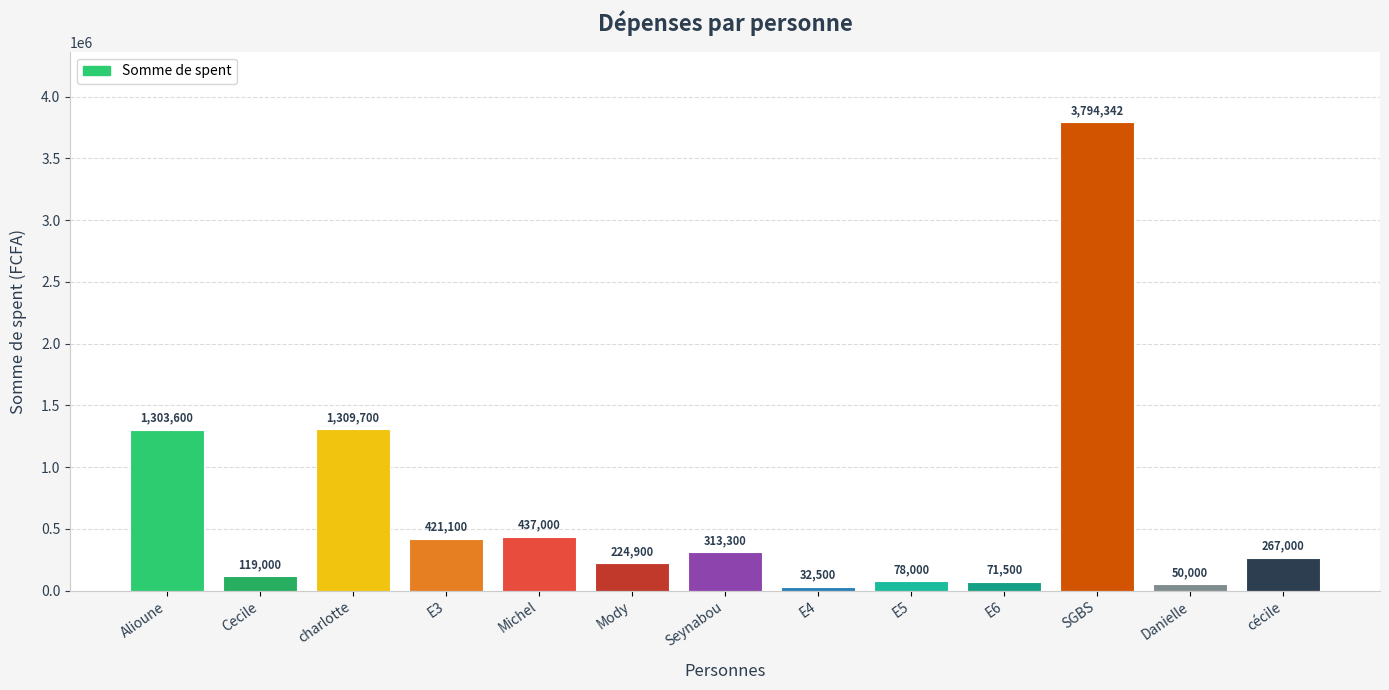

What is the sum of the values at Alioune and Seynabou?

1616900